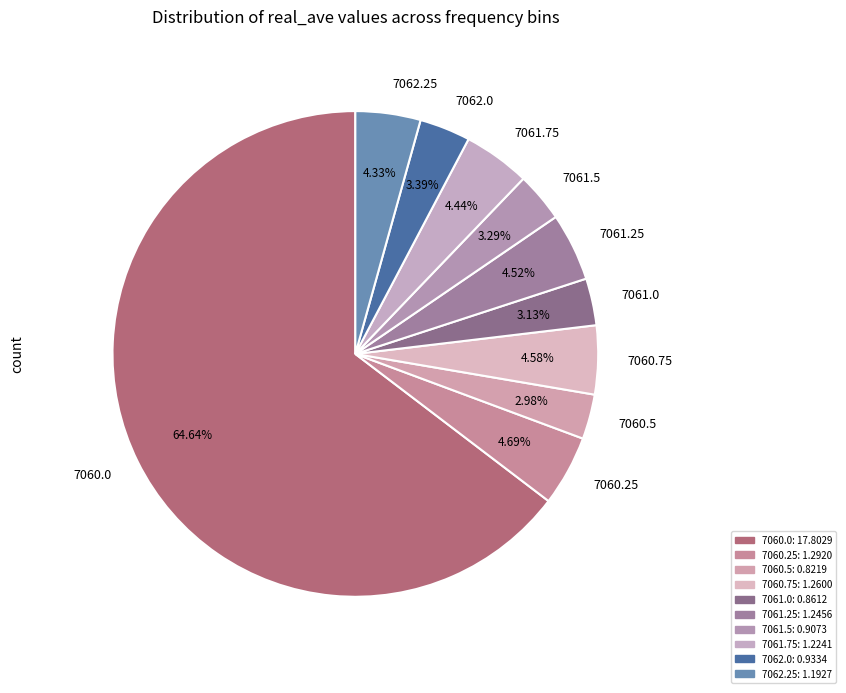

What percentage do 7060.5 and 7061.5 together represent?

6.3%